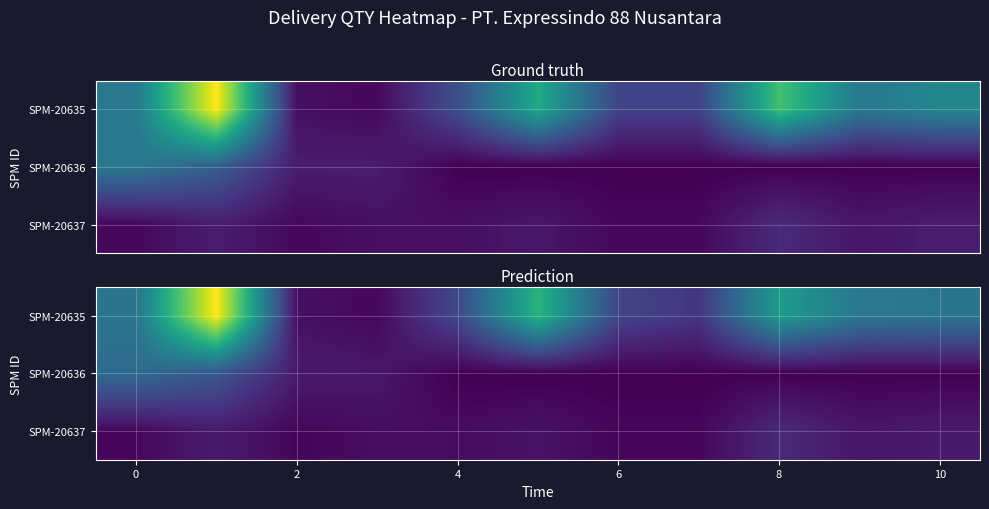

What is the difference between the second highest and second lowest values in the row_2 series?

2.6